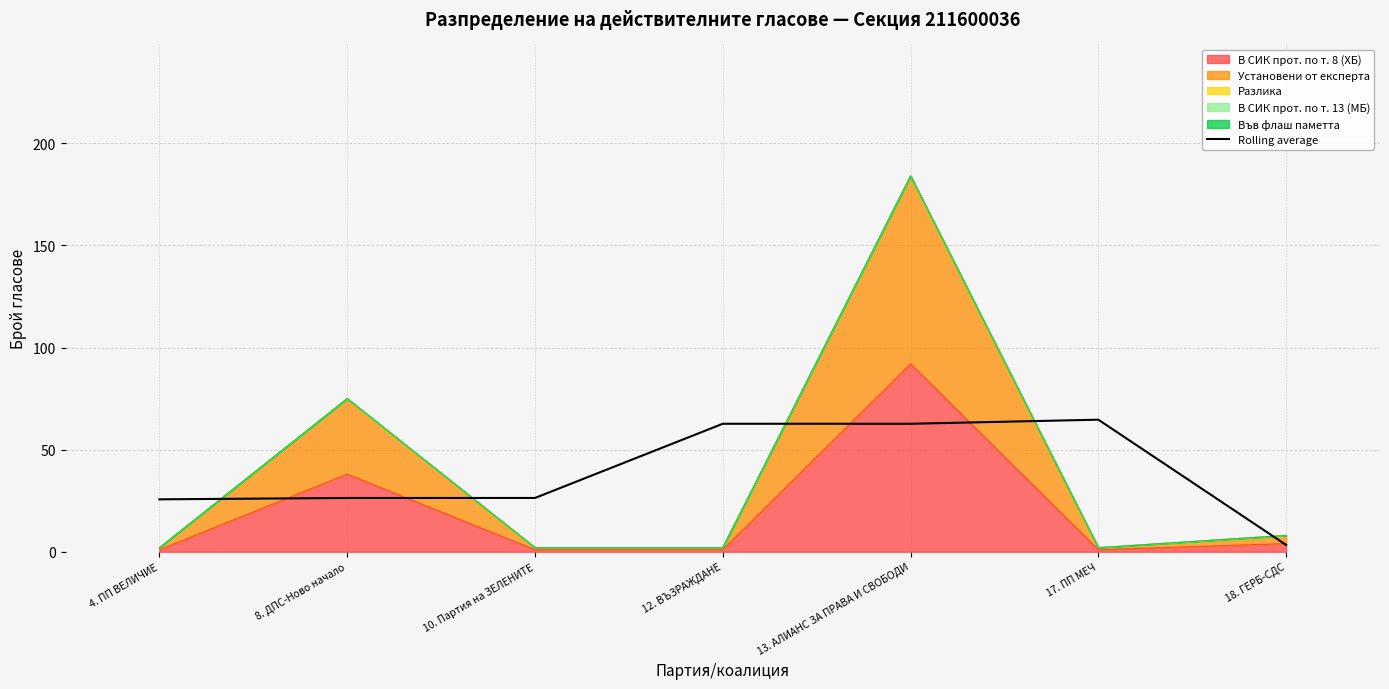

True or false: the data shows 64.7 at 17. ПП МЕЧ.

True